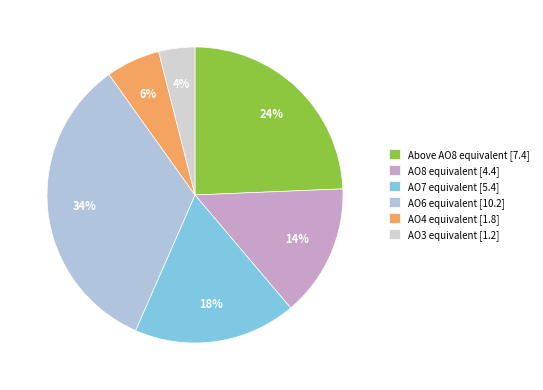

The AO7 equivalent slice represents 18% of the pie. True or false?

True